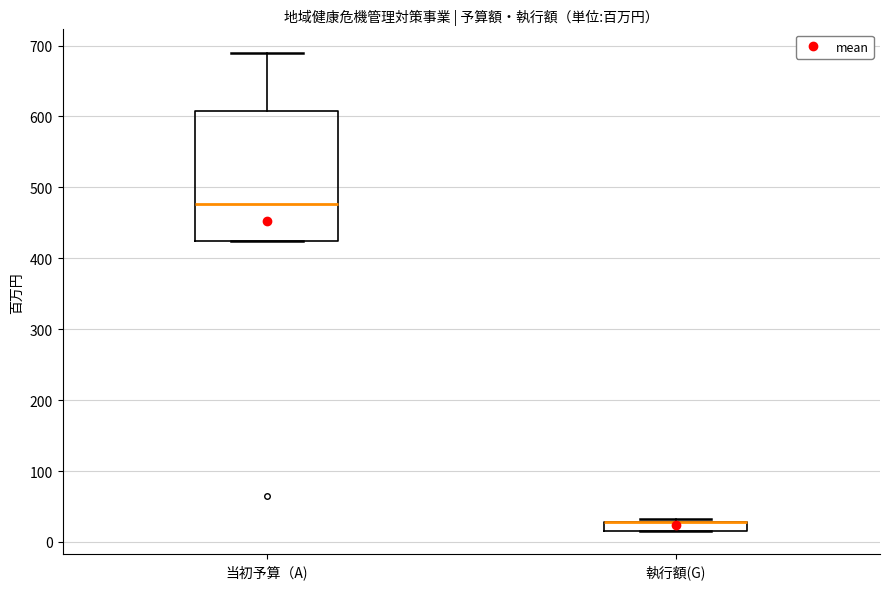

Comparing the boxes themselves (not the whiskers), which one is the tallest?

当初予算（A)